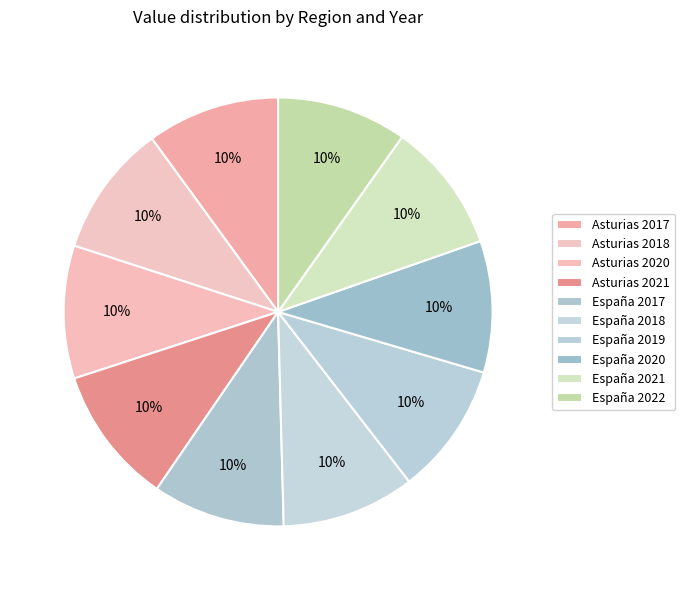

What percentage do España 2020 and España 2018 together represent?

20.0%